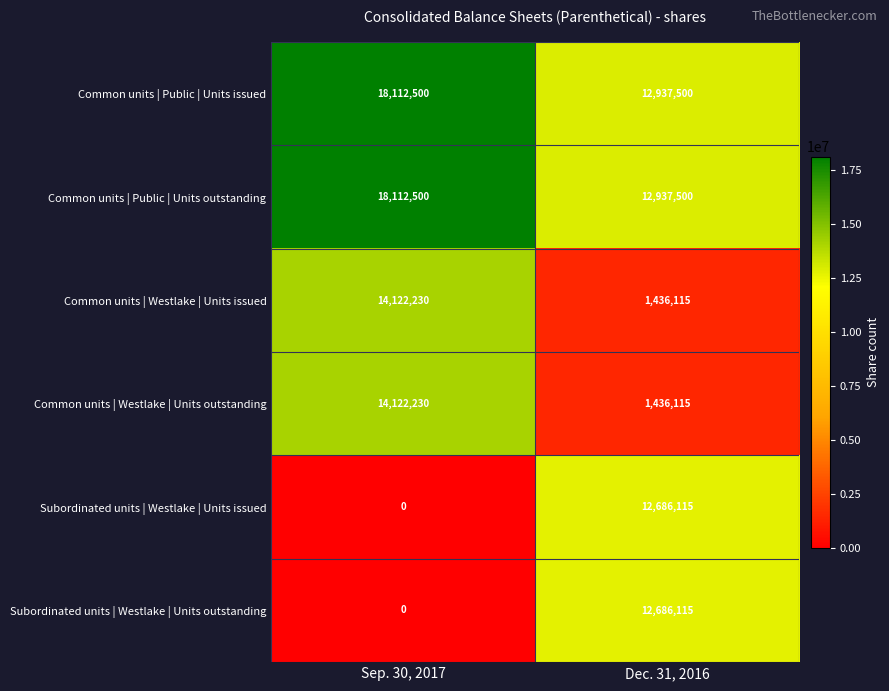

Reading left to right, extract all data points from this chart.

Common units | Public | Units issued: 18112500	12937500
Common units | Public | Units outstanding: 18112500	12937500
Common units | Westlake | Units issued: 14122230	1436115
Common units | Westlake | Units outstanding: 14122230	1436115
Subordinated units | Westlake | Units issued: 0	12686115
Subordinated units | Westlake | Units outstanding: 0	12686115